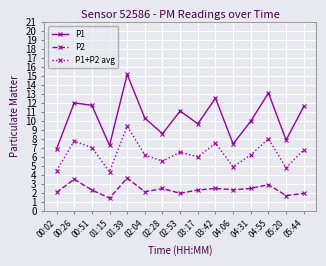

Which series changed the most between 01:15 and 01:39?

P1